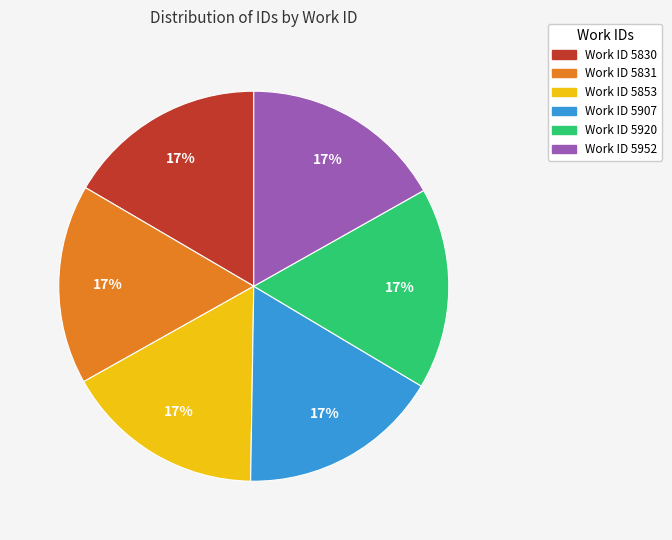

To the nearest percent, what percentage of the pie is Work ID 5853?

17%